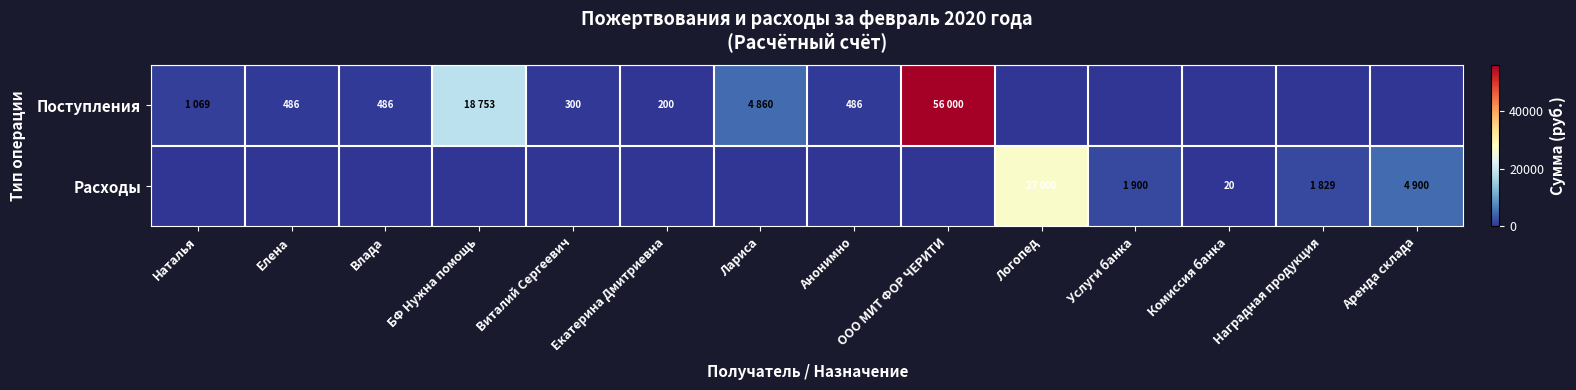

The Поступления series shows 300 at Виталий Сергеевич. True or false?

True